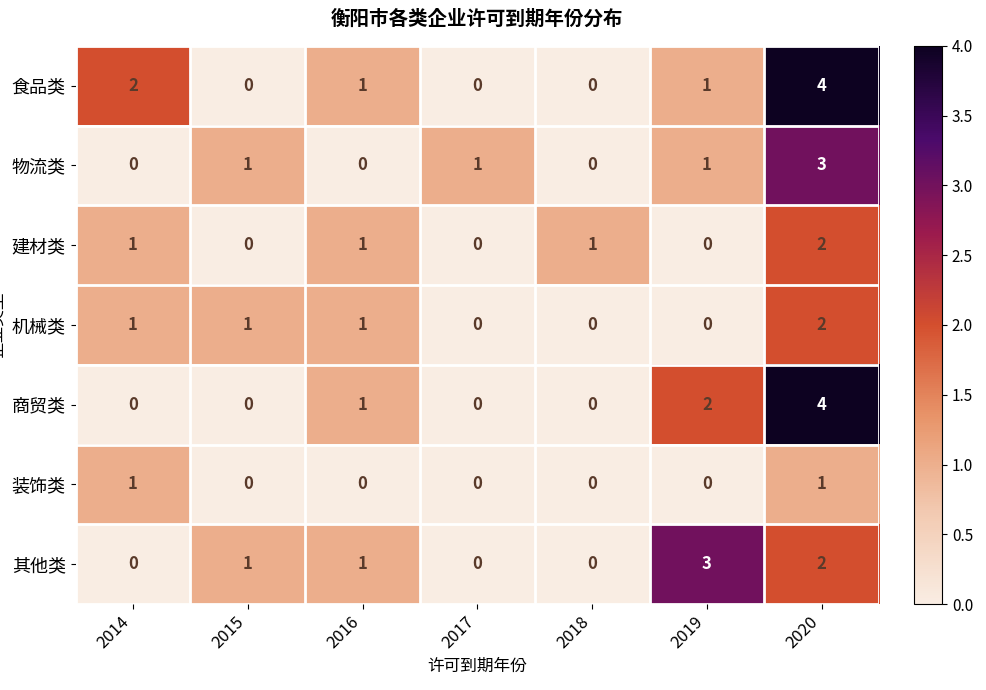

The value of 机械类 at 2020 is 2. True or false?

True